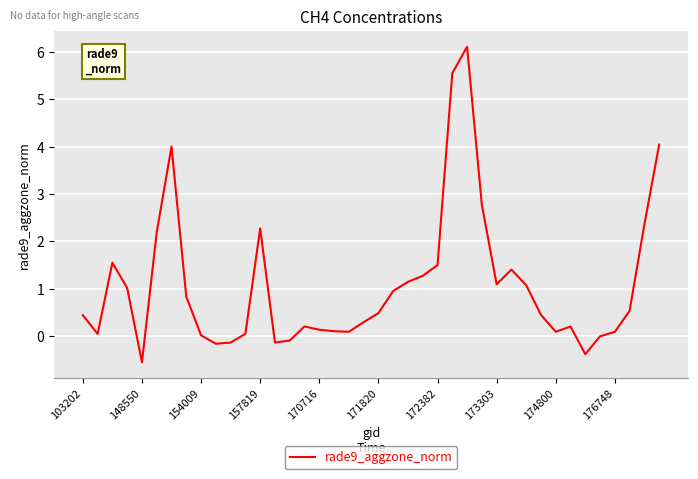

What is the difference between the maximum and minimum values?

6.7